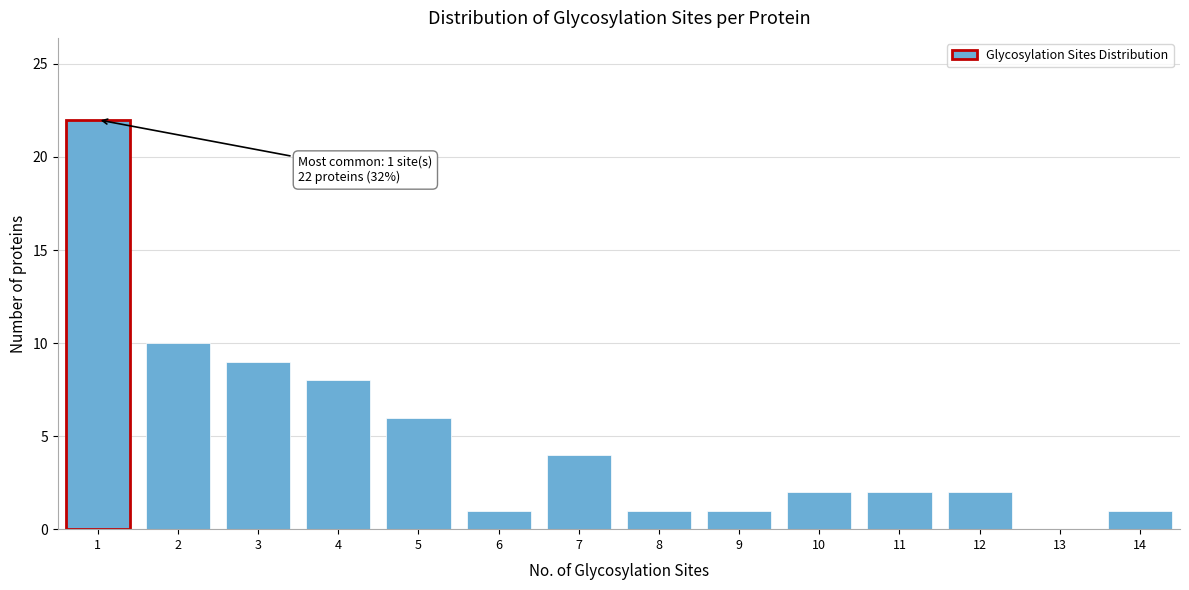

Over which range of the x-axis is the bar tallest?

0.5 to 1.5